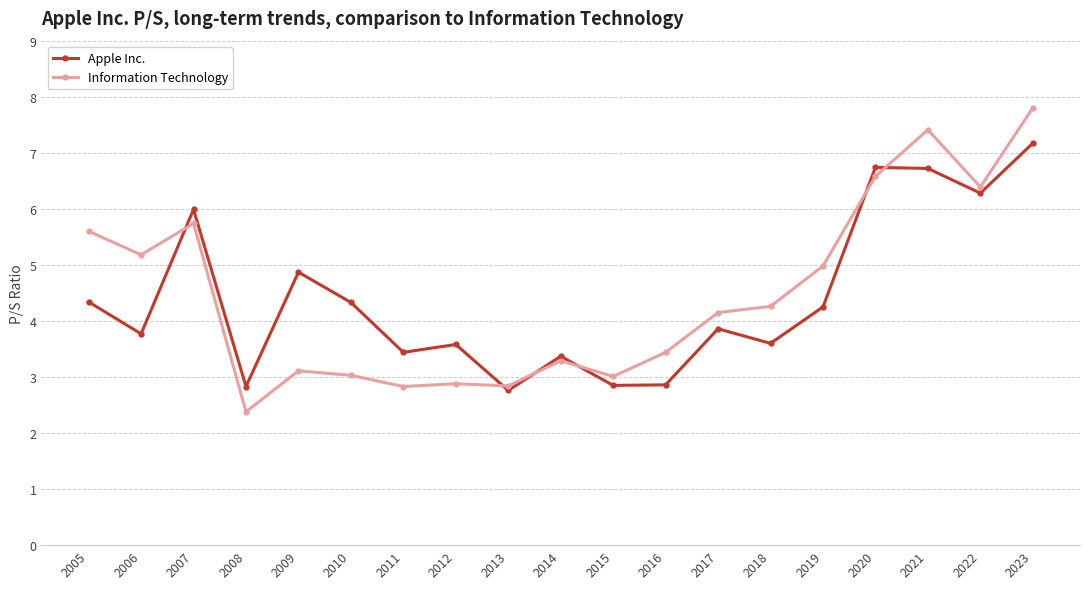

Which series has the widest spread of values?

Information Technology